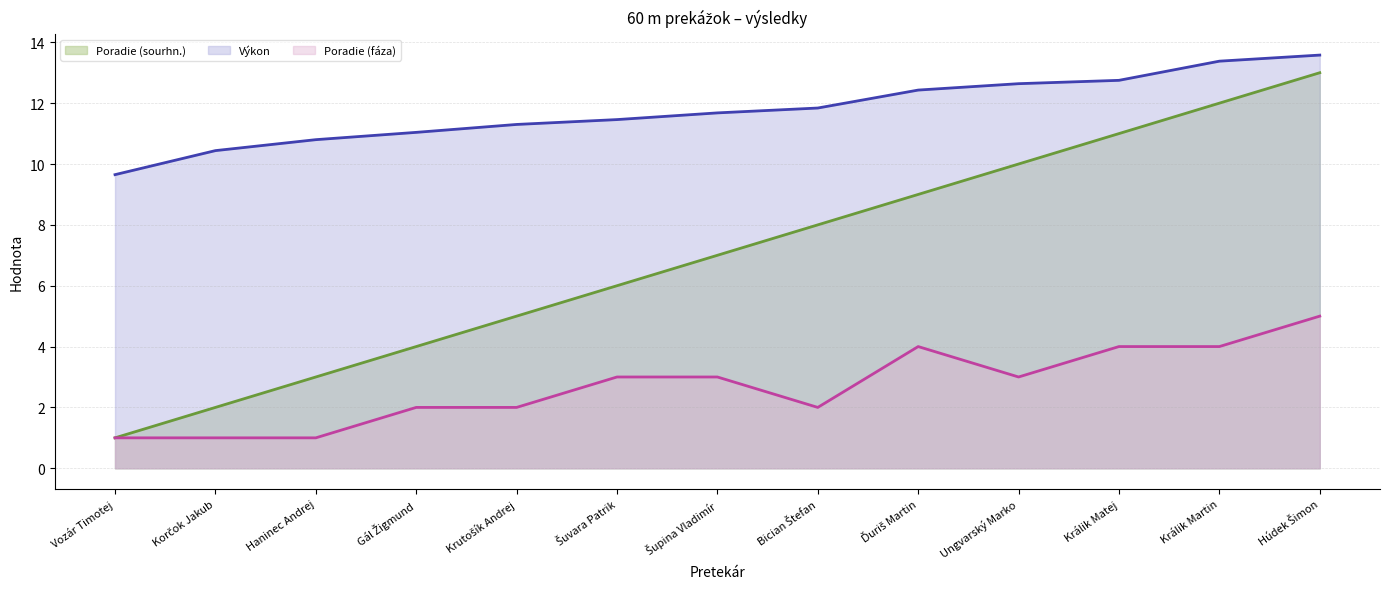

What are all the series names shown in the legend?

Poradie (sourhn.) (line), Výkon (line), Poradie (fáza) (line)